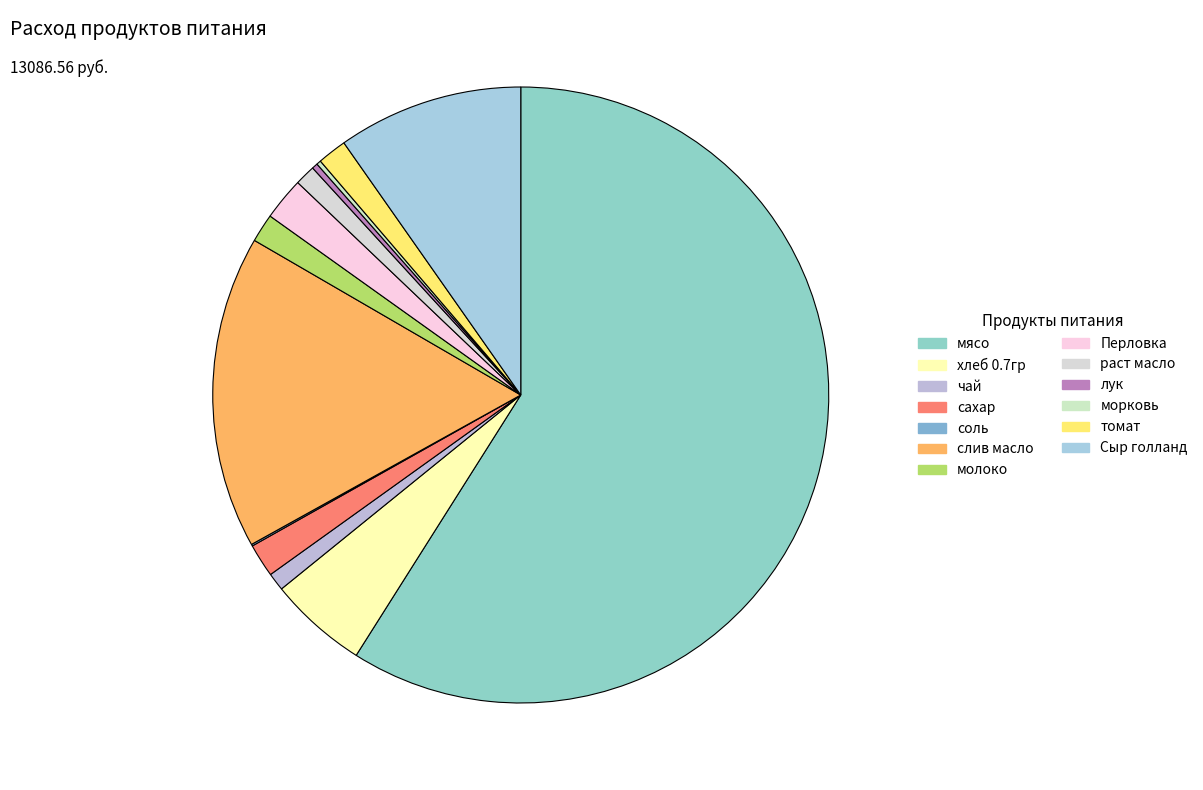

The томат slice represents 2% of the pie. True or false?

True